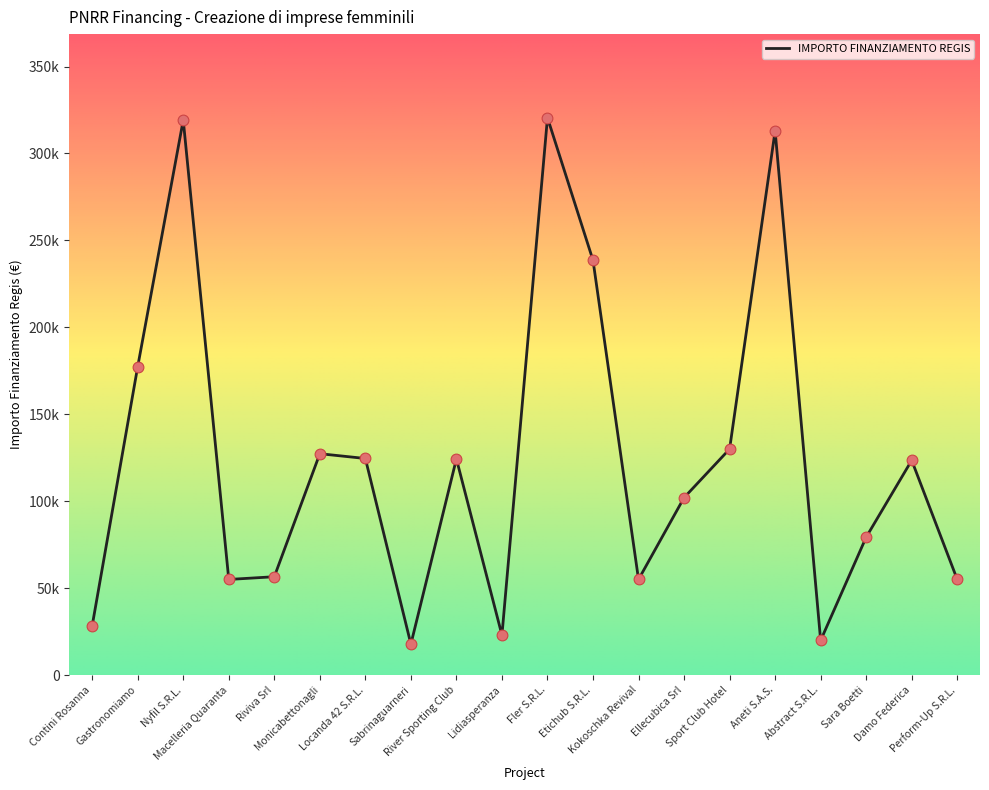

What is the change in value from Aneti S.A.S. to Damo Federica?

-189486.0